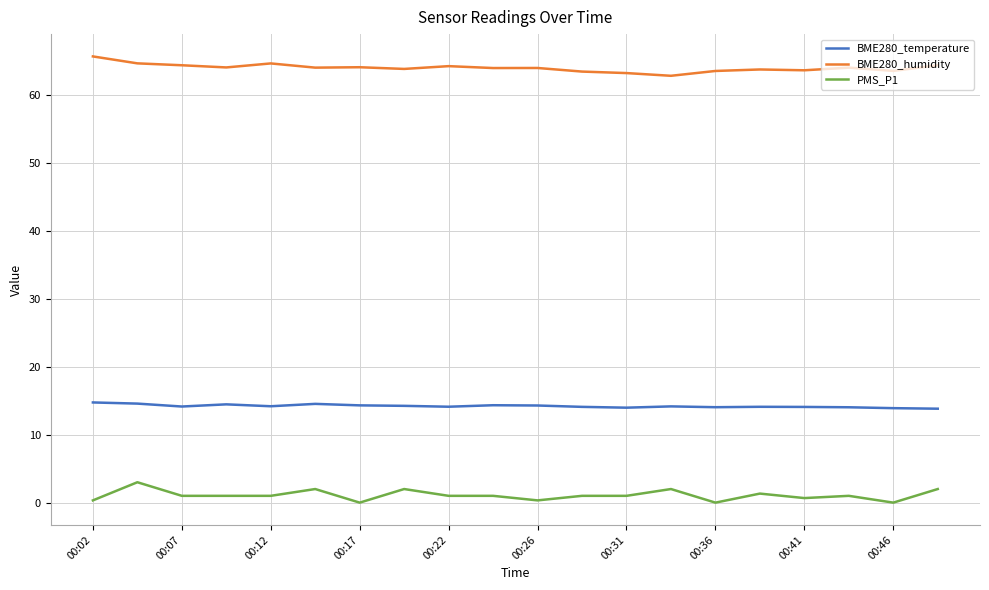

True or false: PMS_P1 and BME280_temperature cross at least once.

False